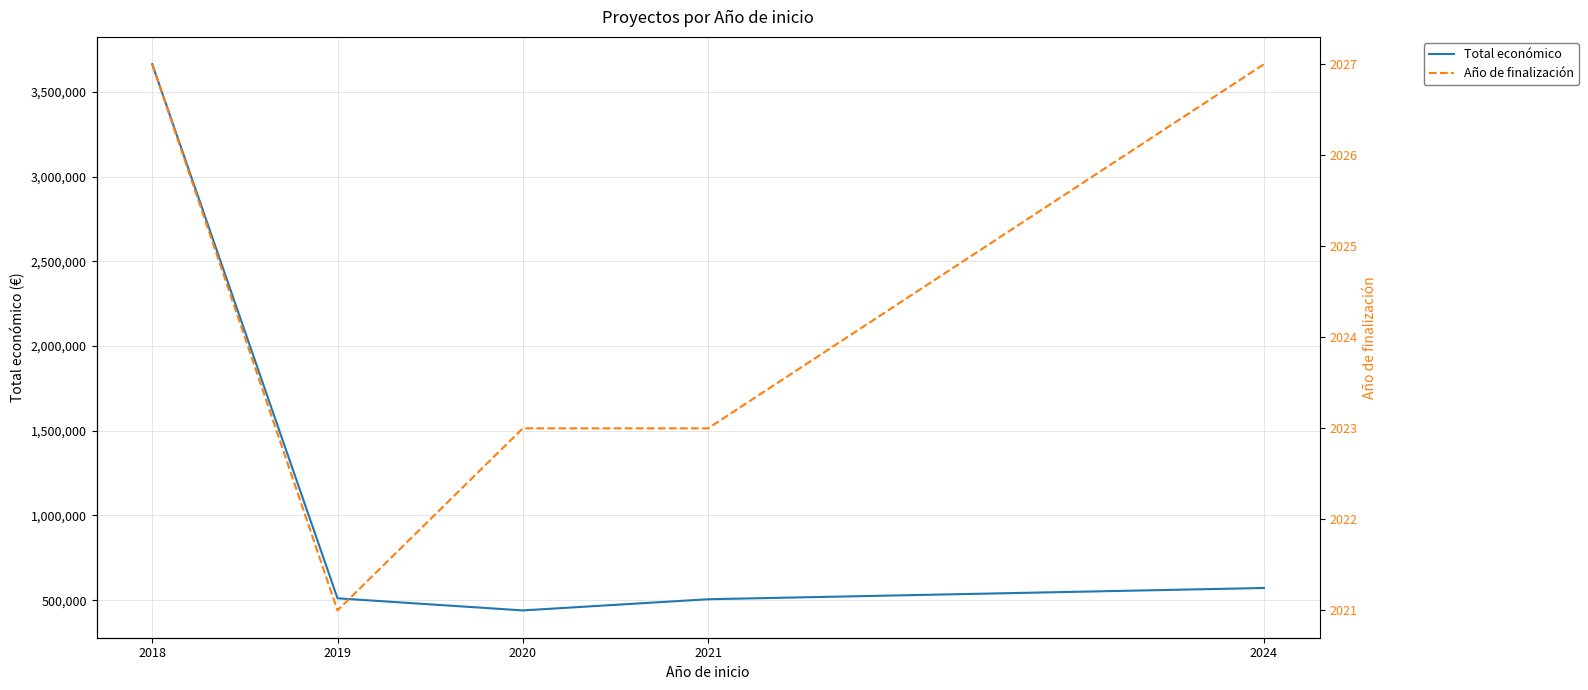

Reading left to right, what are all the values shown in this chart?

Total económico: 3663713	511047	439594	505519	571965
Año de finalización: 2027	2021	2023	2023	2027